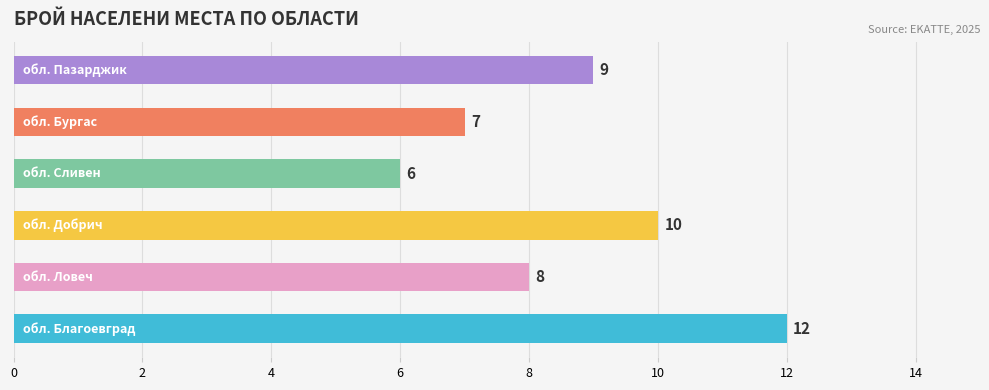

What is the smallest value displayed?

6